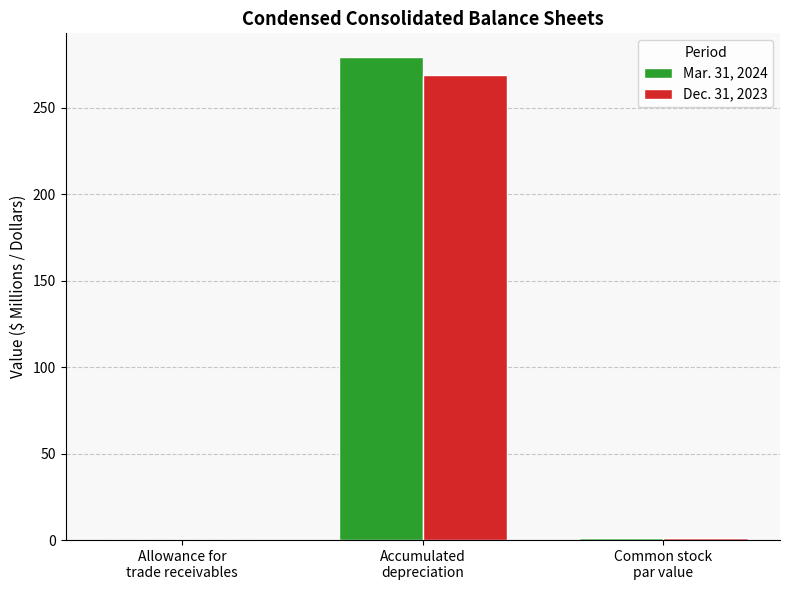

What is the maximum value for Mar. 31, 2024?

279.1